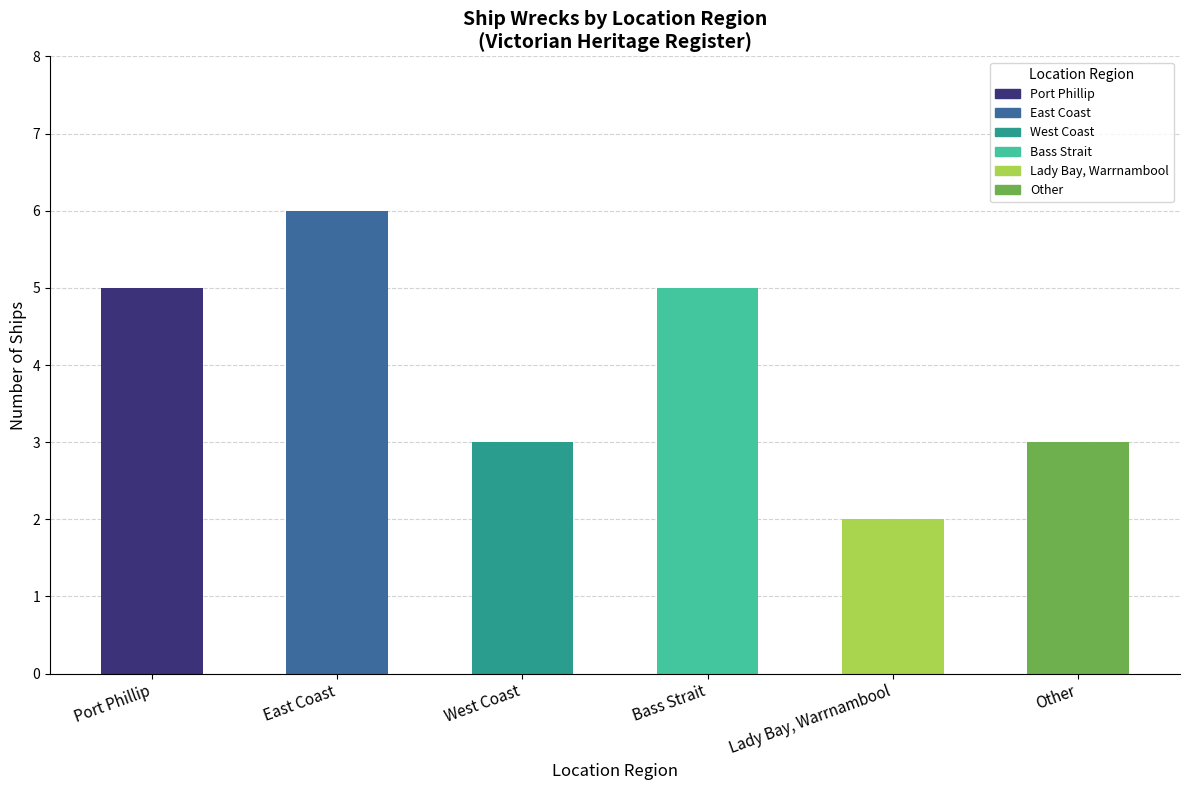

What is the sum of all values?

24